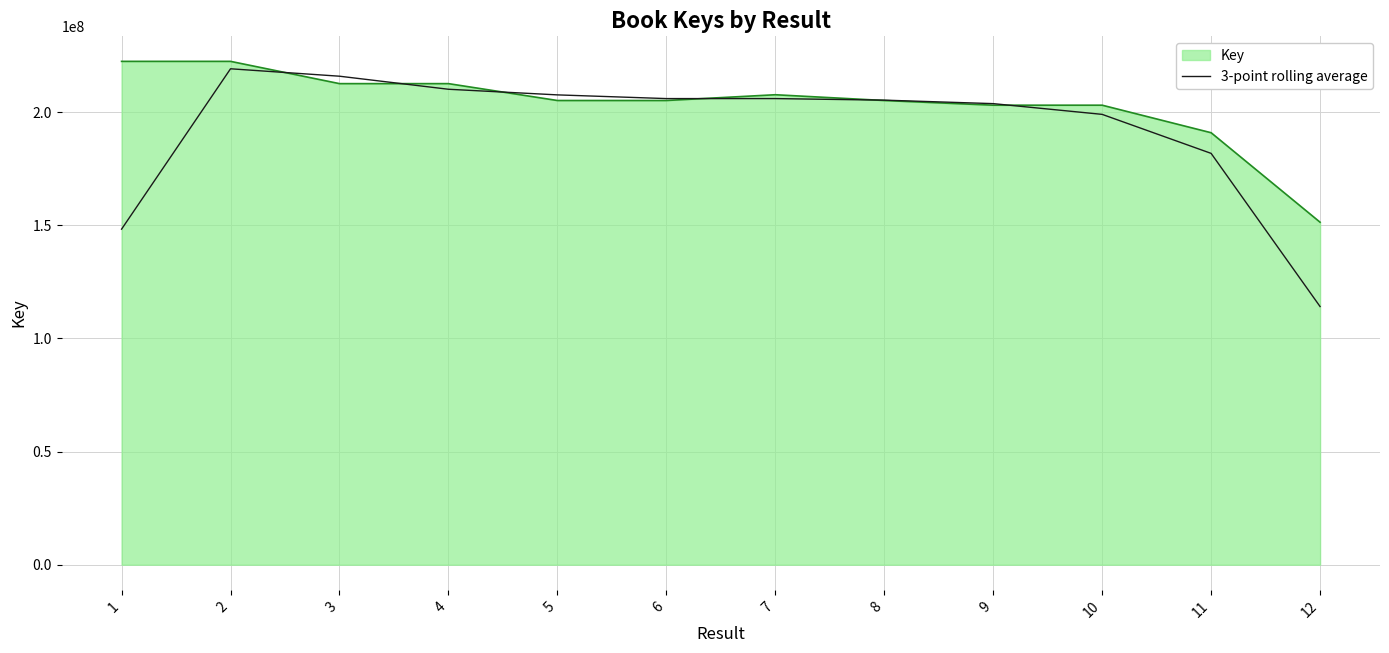

Rank the series by their average value, from lowest to highest.

3-point rolling average, Key